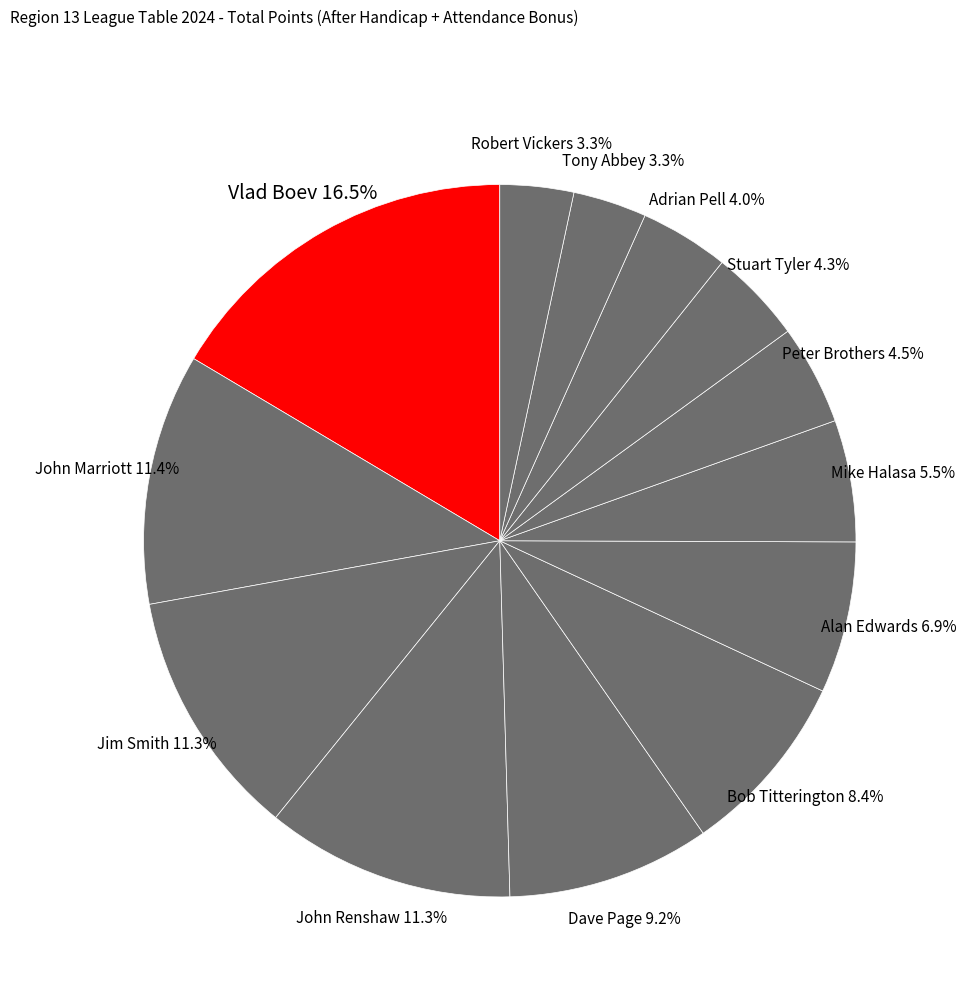

To the nearest percent, what is the difference between the Alan Edwards and Vlad Boev slice percentages?

10%